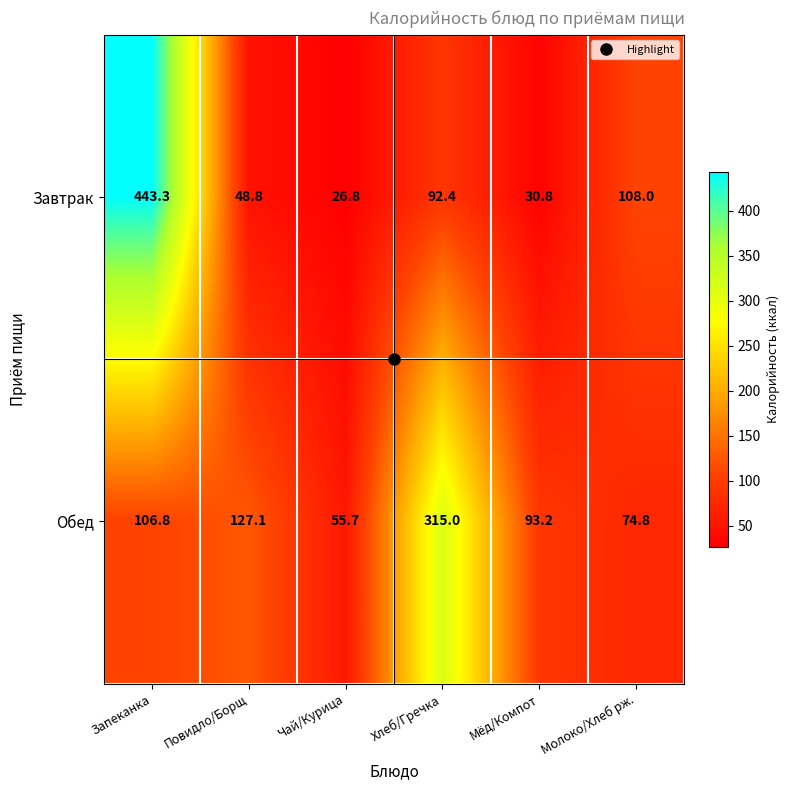

How many distinct data groups are displayed?

2